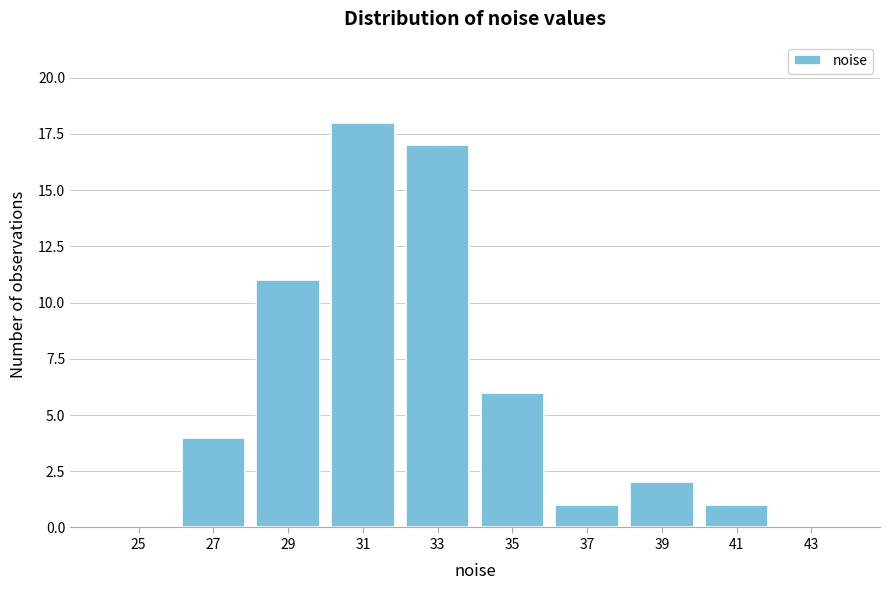

Reading left to right, what are all the values shown in this chart?

25=0	27=4	29=11	31=18	33=17	35=6	37=1	39=2	41=1	43=0